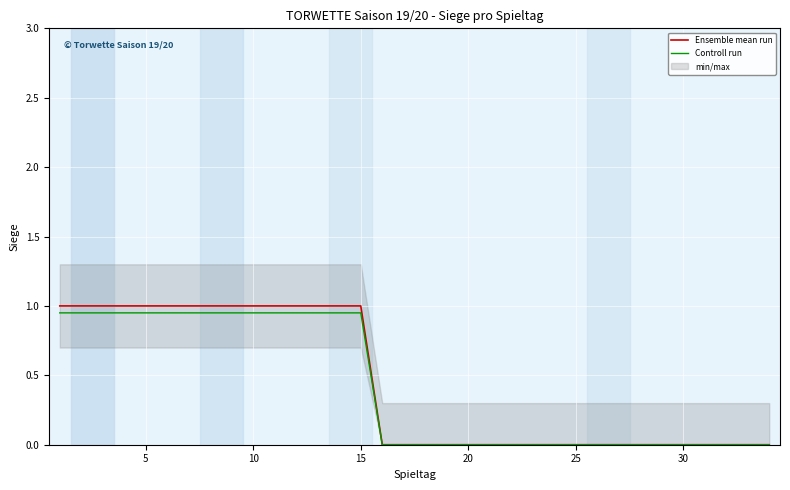

Rank the series at 10 from lowest to highest value.

Controll run, Ensemble mean run